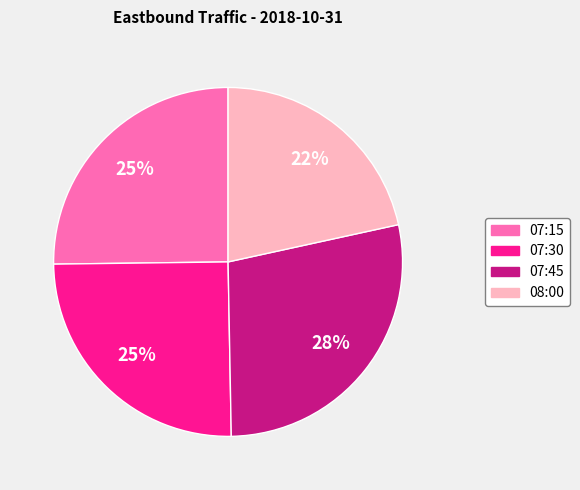

Is the sum of 07:15 and 08:00 greater than half?

No